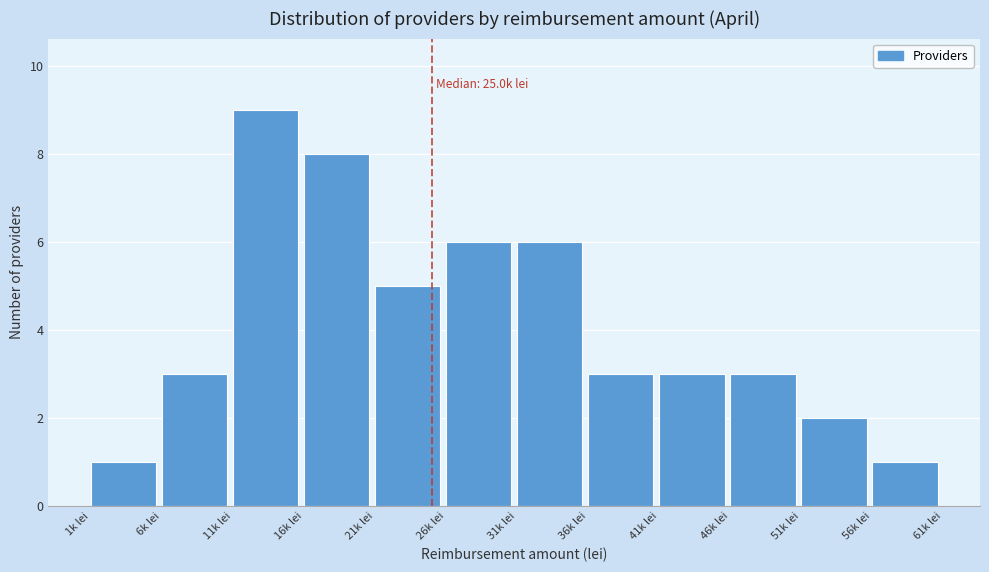

Reading right to left, transcribe all the data shown in this chart.

56k lei=1	51k lei=2	46k lei=3	41k lei=3	36k lei=3	31k lei=6	26k lei=6	21k lei=5	16k lei=8	11k lei=9	6k lei=3	1k lei=1